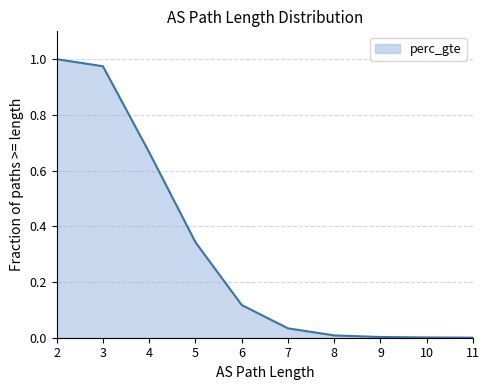

What is the value of the 5th point from the left?

0.1